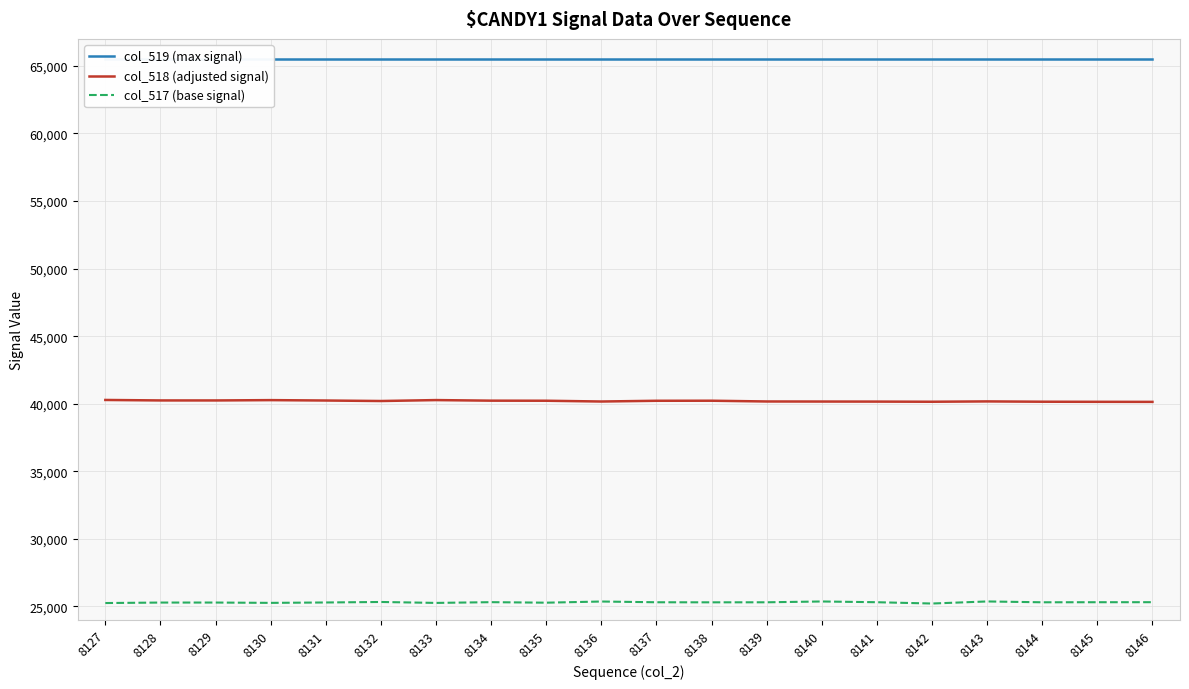

What are all the series names shown in the legend?

col_519 (max signal), col_518 (adjusted signal), col_517 (base signal)